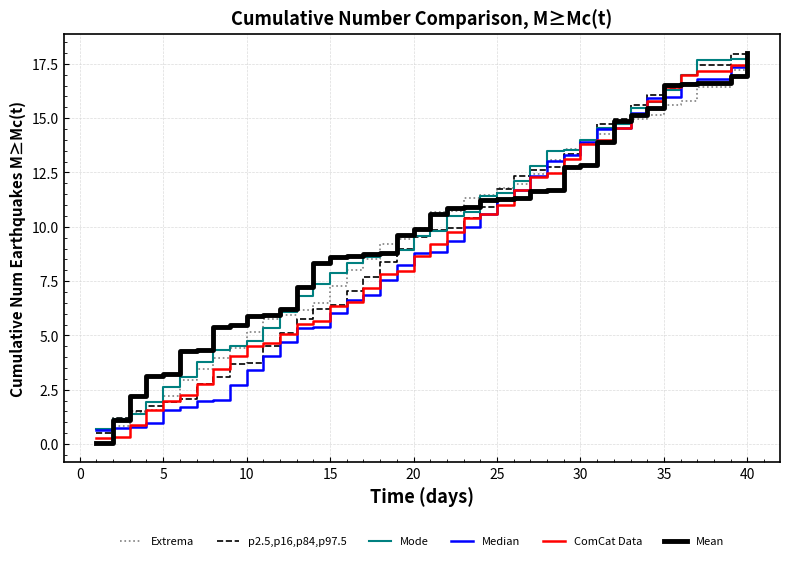

What is the maximum value shown in the chart?

18.0